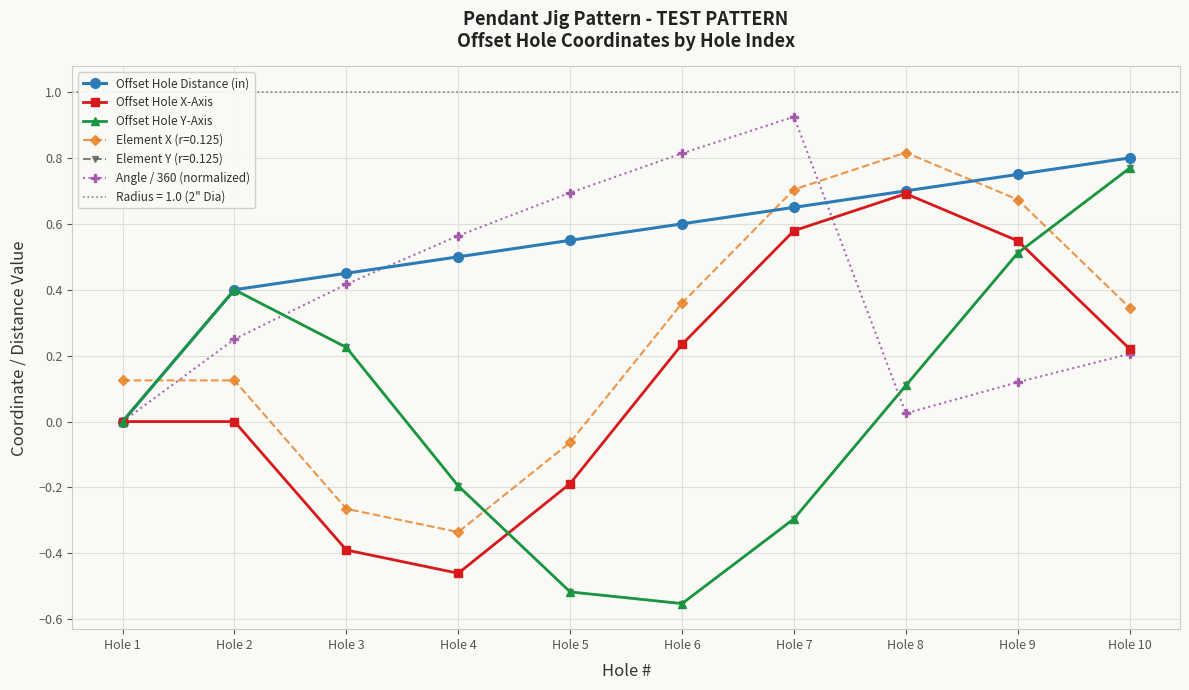

What is the average value of the Offset Hole Distance (in) series?

0.5